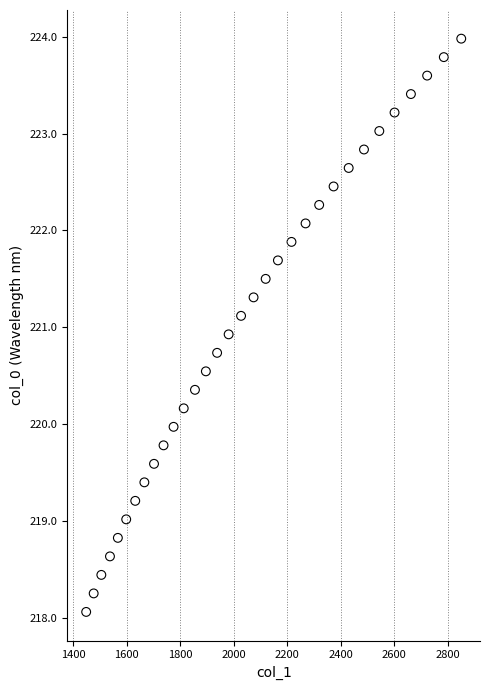

What is the range of X values (max minus min)?

1403.3